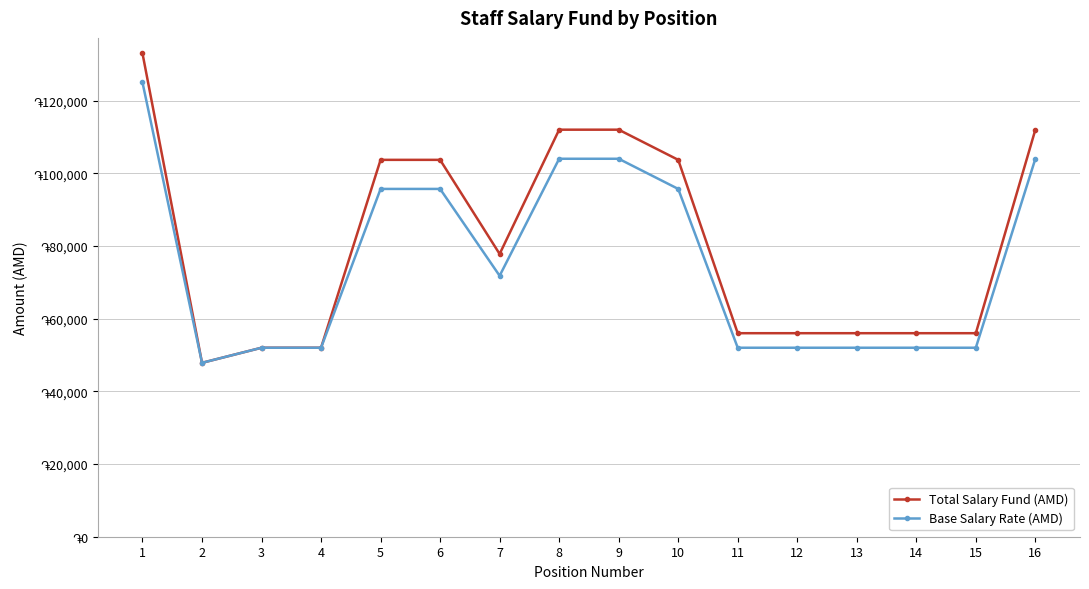

Which category has the lowest value across all series?

2